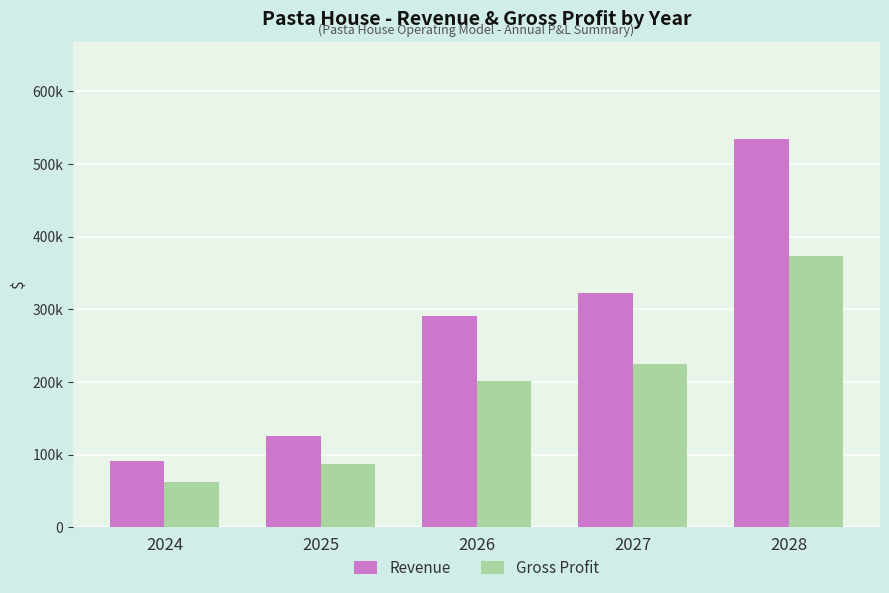

Which series changed the most between 2025 and 2026?

Revenue